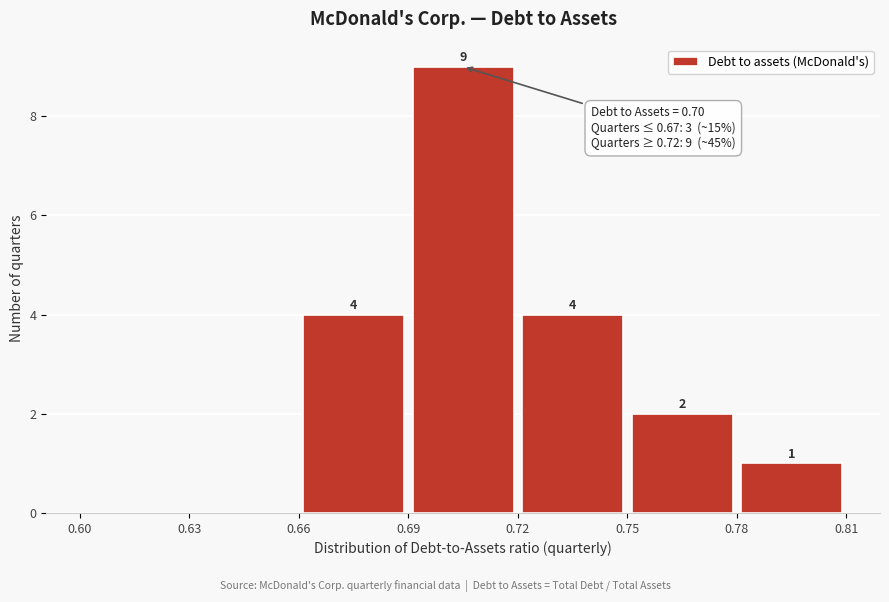

Which range on the x-axis has the tallest bar?

0.69 to 0.72